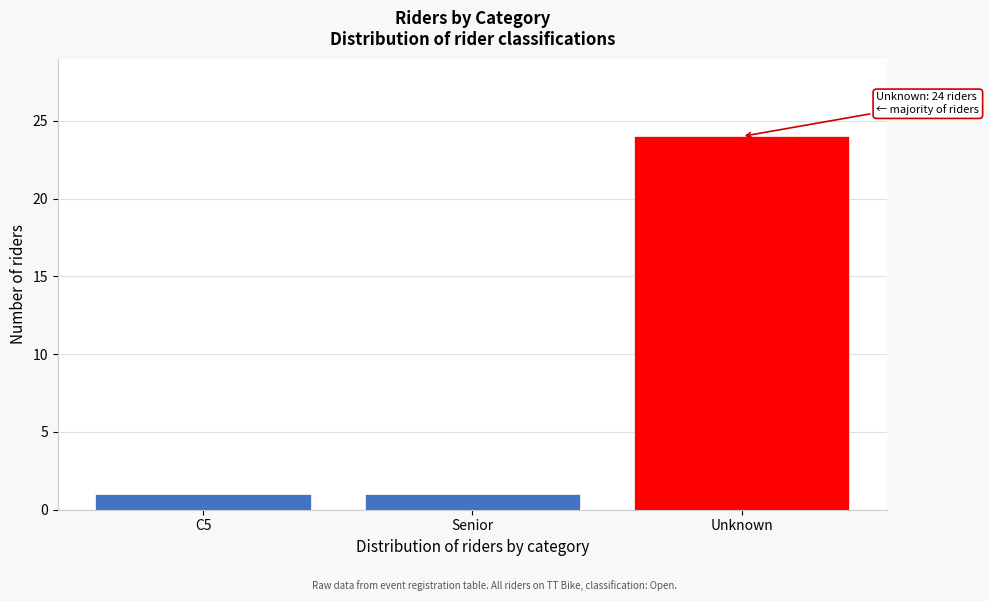

Reading left to right, what are all the values shown in this chart?

1	1	24